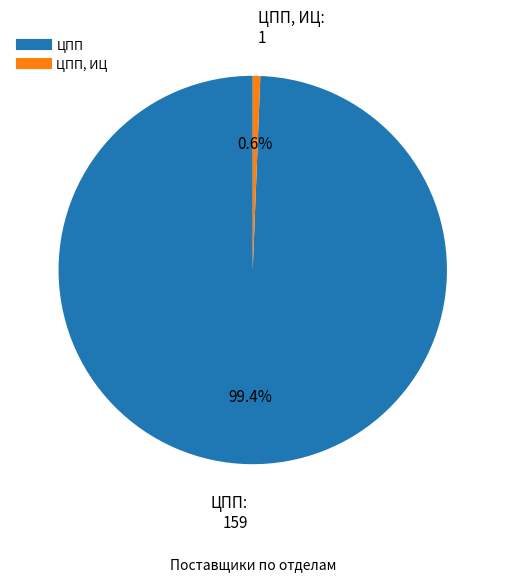

Does any single category account for the majority?

Yes